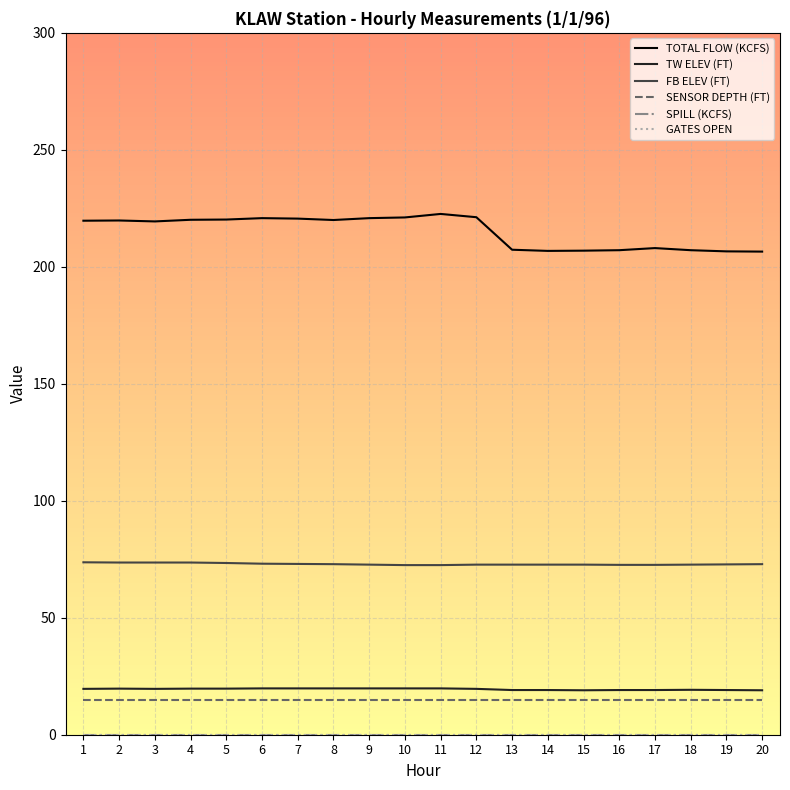

Does the chart have visible grid lines?

Yes